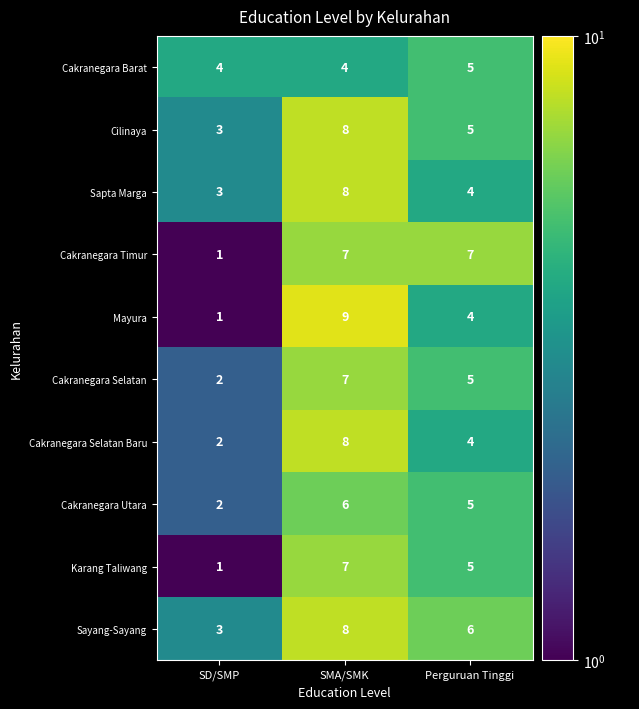

How many categories are shown in the chart?

3